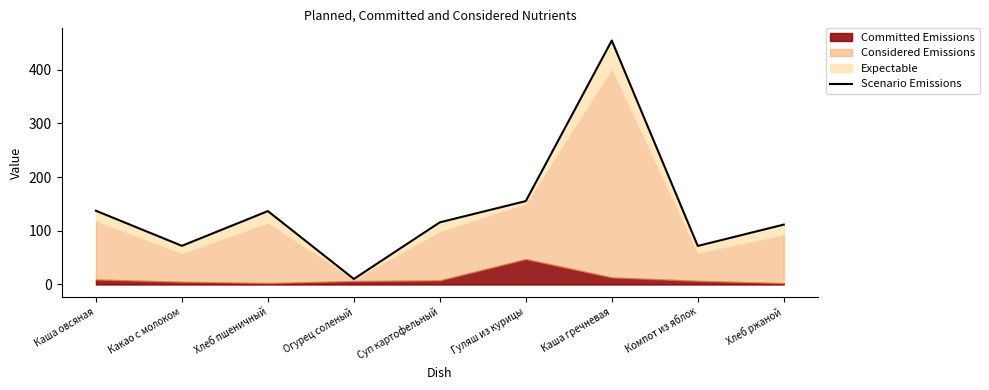

Reading left to right, list all the values displayed in this chart.

Каша овсяная=137.3	Какао с молоком=72.0	Хлеб пшеничный=136.6	Огурец соленый=10.3	Суп картофельный=115.7	Гуляш из курицы=155.3	Каша гречневая=454.2	Компот из яблок=71.8	Хлеб ржаной=111.5